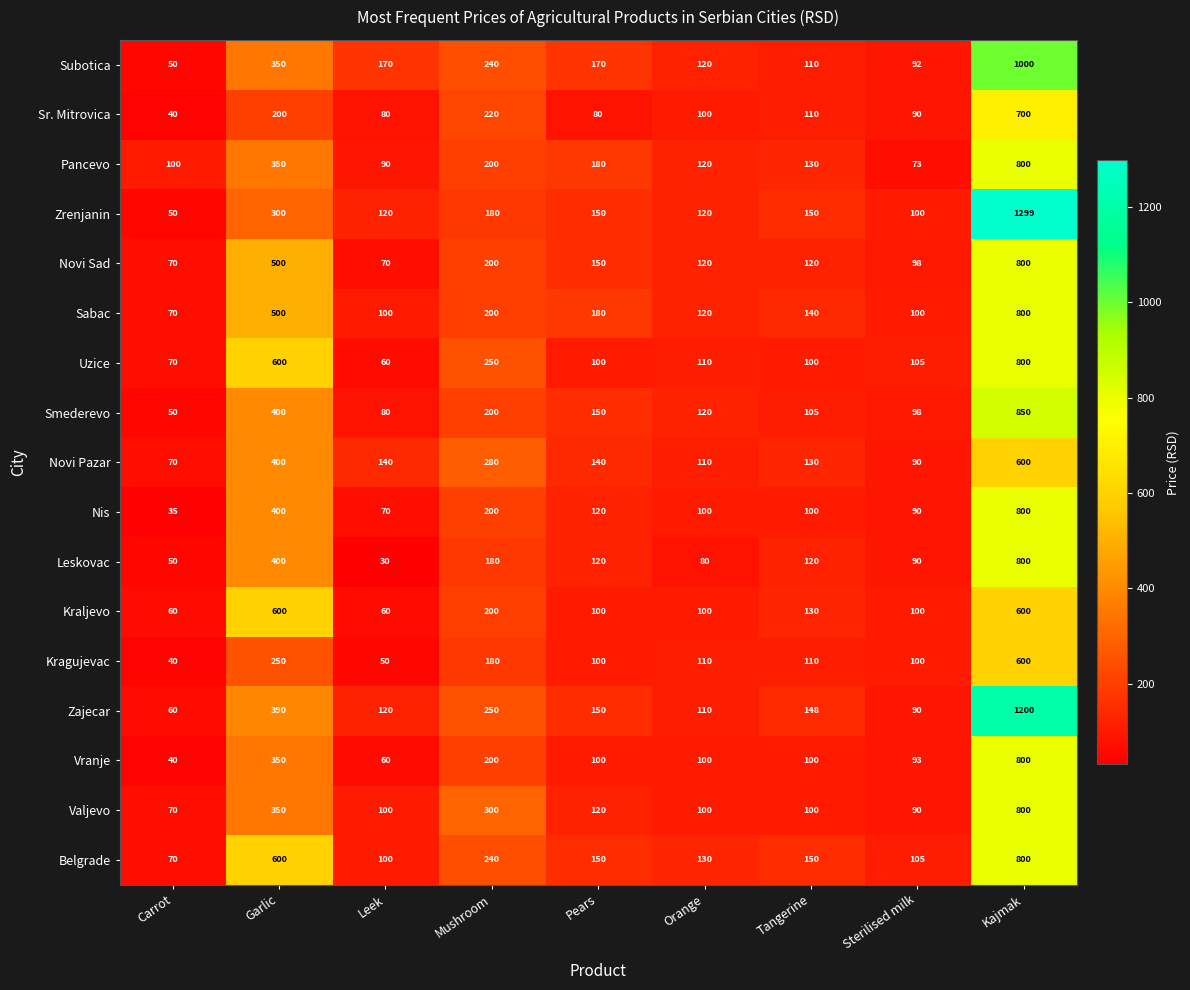

At which label does Subotica first exceed 170?

Garlic